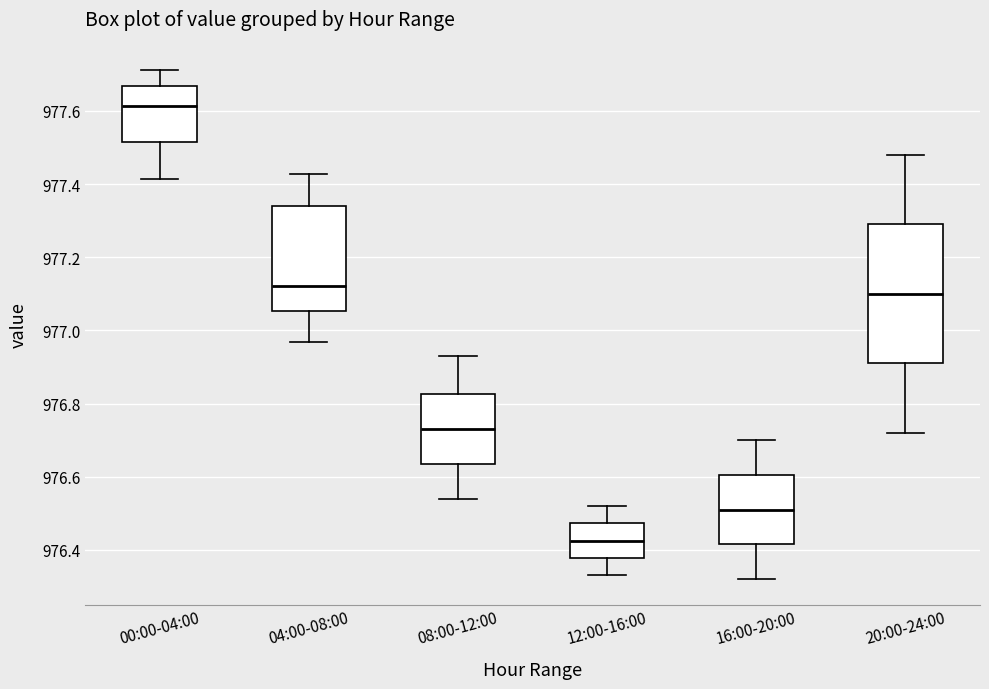

Comparing the boxes themselves (not the whiskers), which one is the tallest?

20:00-24:00